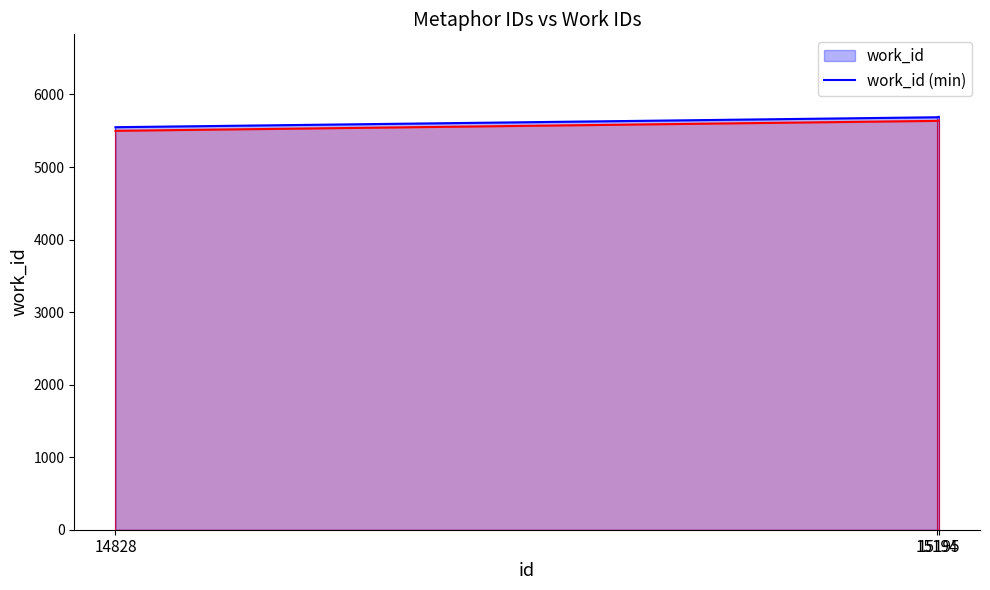

What is the difference between the highest and lowest values at 14828?

50